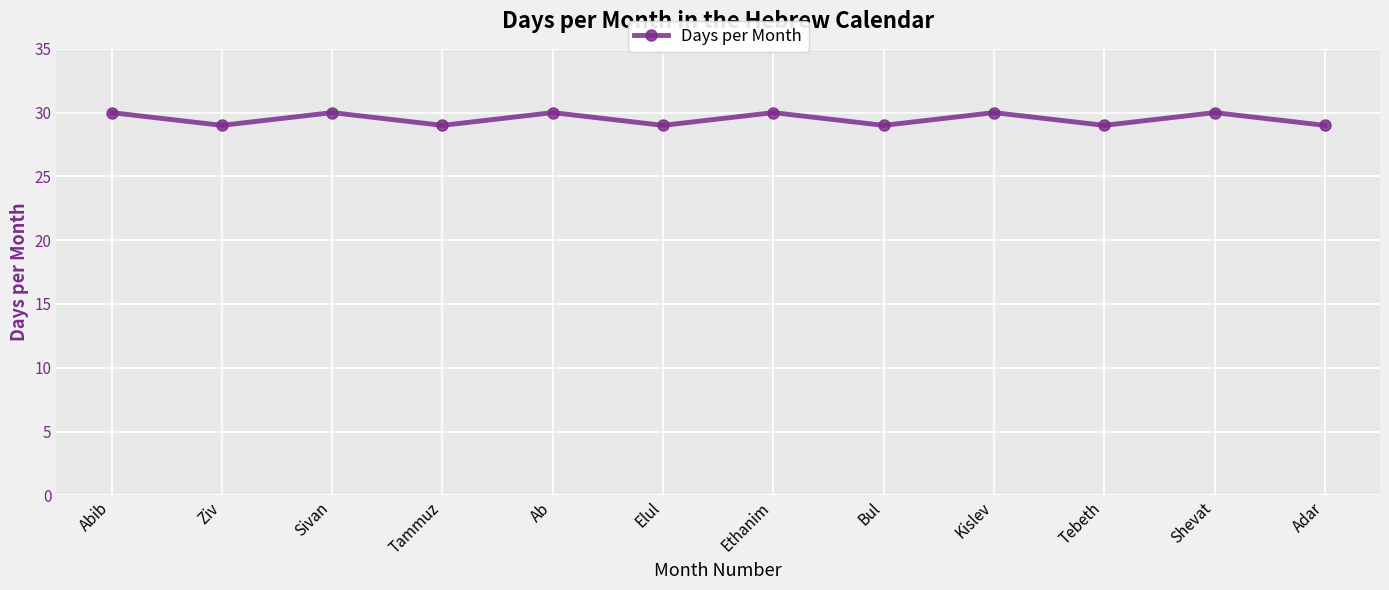

What is the change in value from Ethanim to Adar?

-1